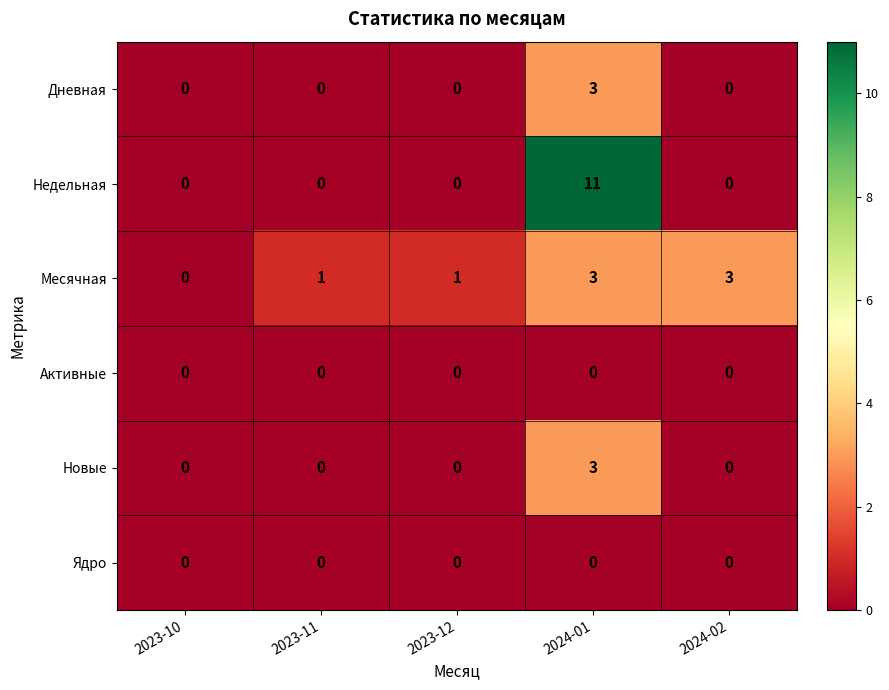

What is the difference between the maximum and minimum values in the Месячная series?

3